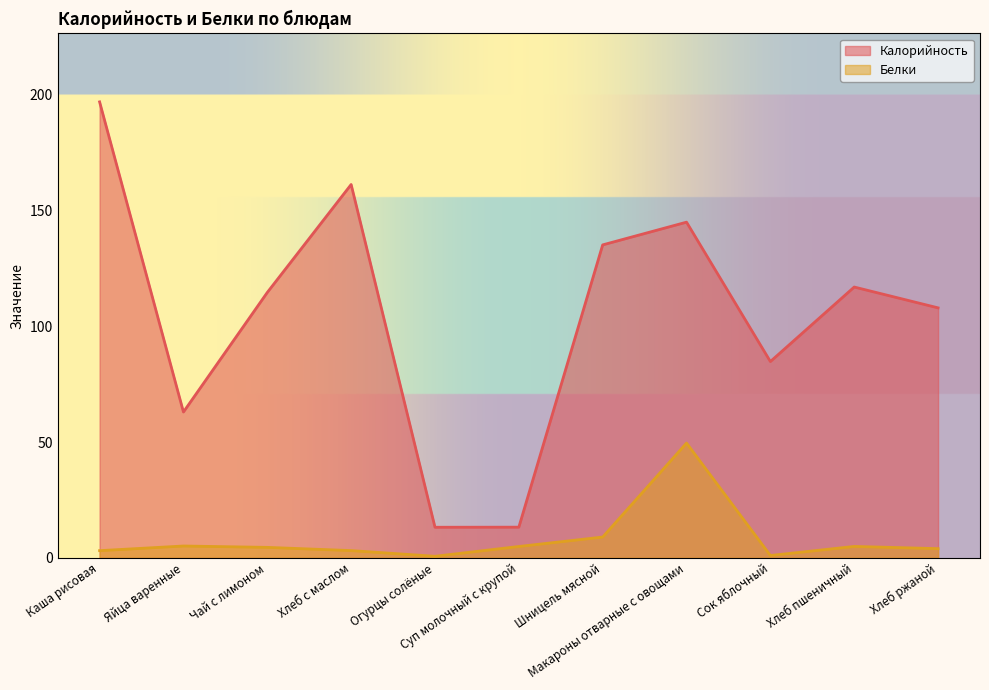

How many data points in Калорийность are above 114?

6